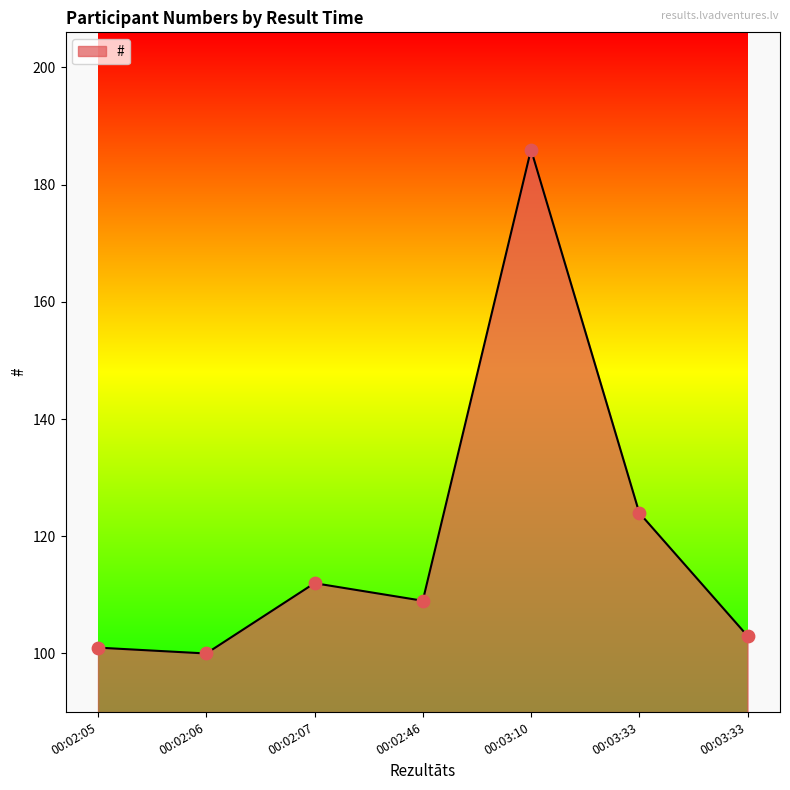

Approximately how many times larger is the value at 00:03:33 compared to 00:02:05?

1.0